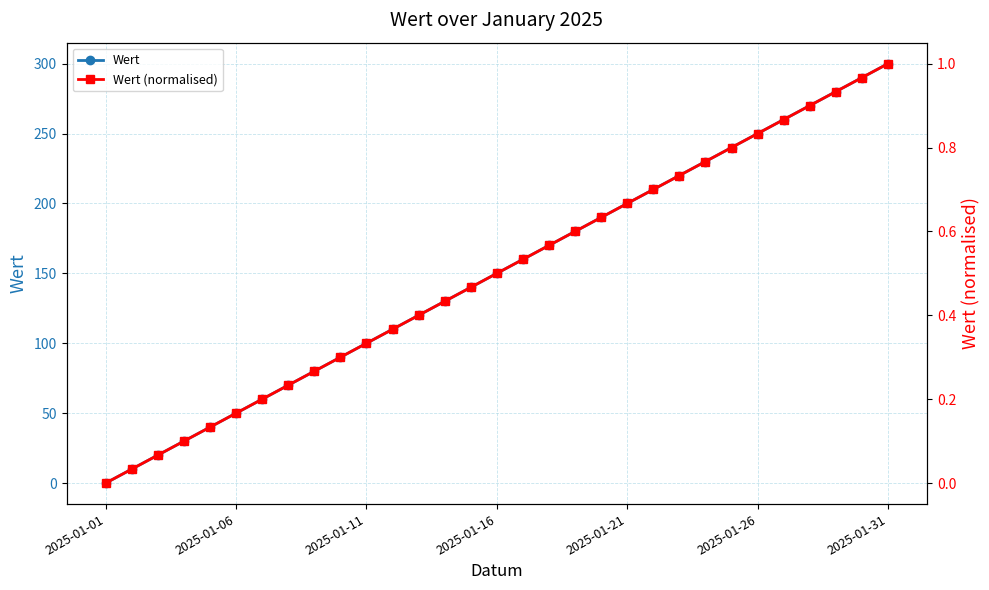

At how many categories does at least one series exceed 258?

5